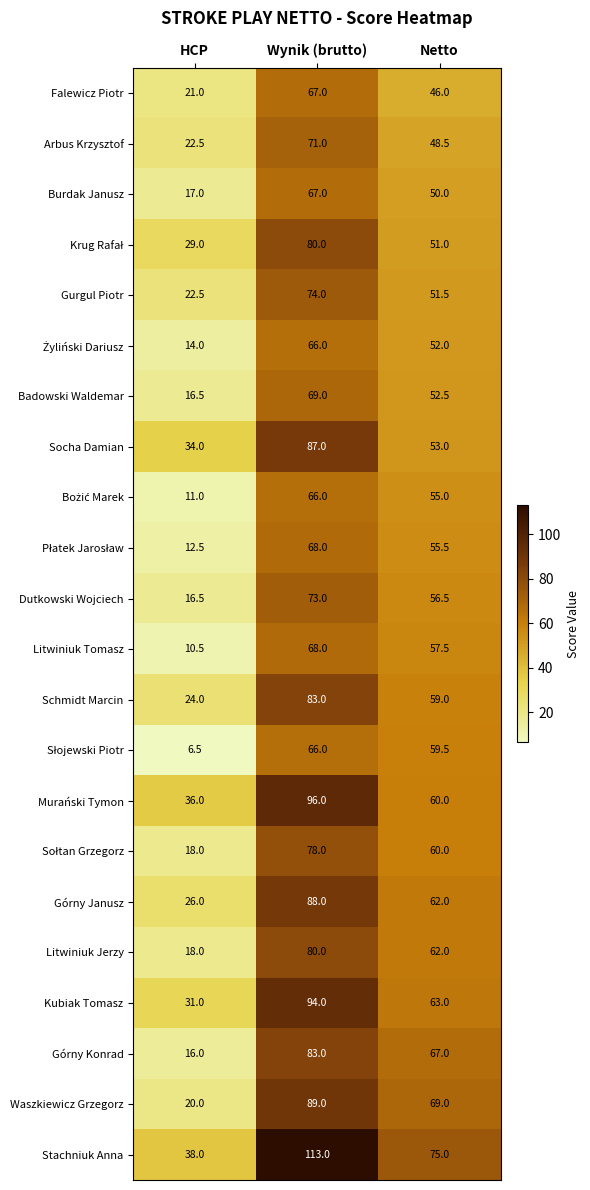

Which series has the largest range (max minus min)?

Stachniuk Anna